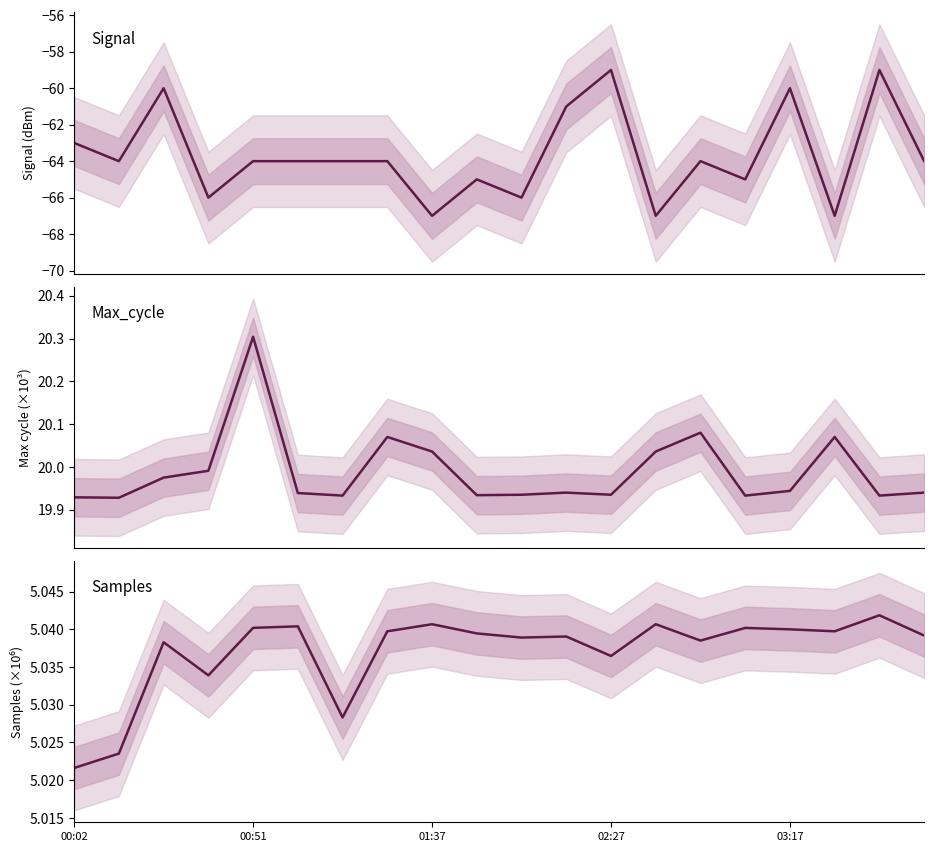

Between 01:37 and 10, which series saw the biggest shift?

Signal